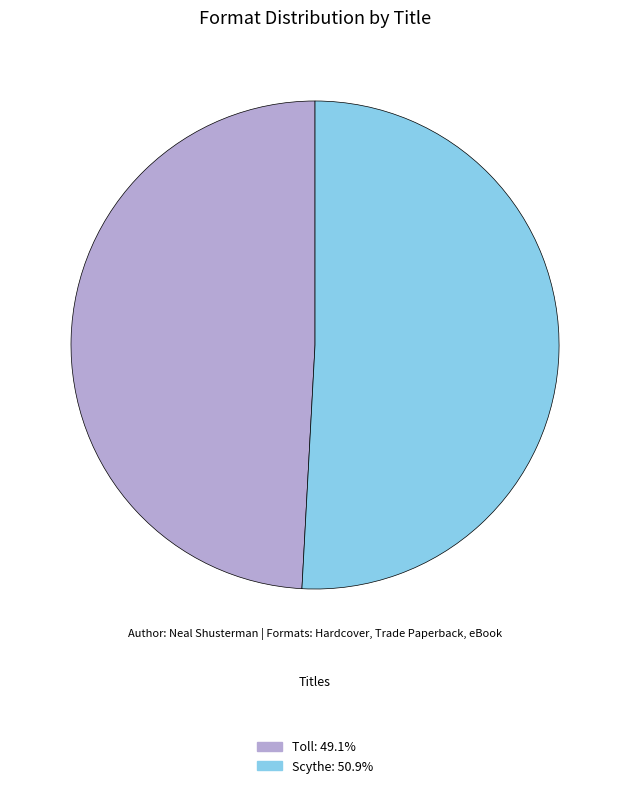

Is there a majority slice in this chart?

Yes